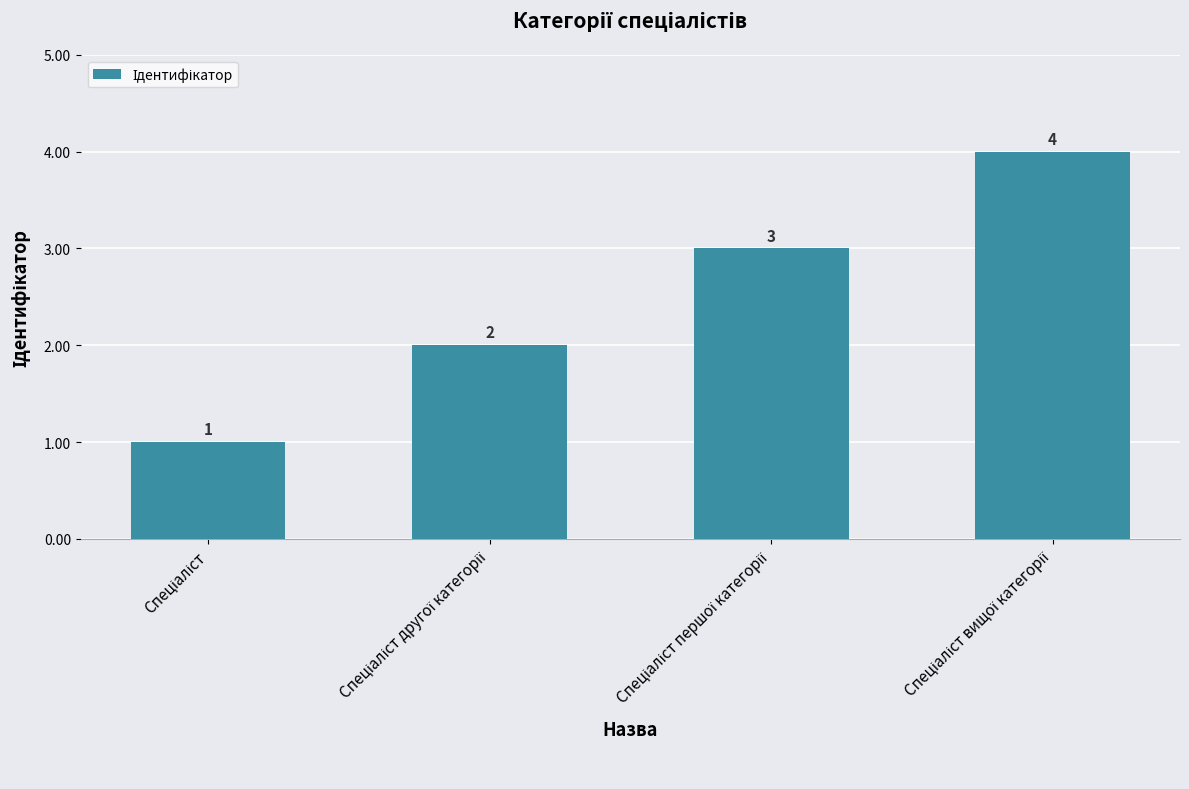

What is the sum of all values?

10